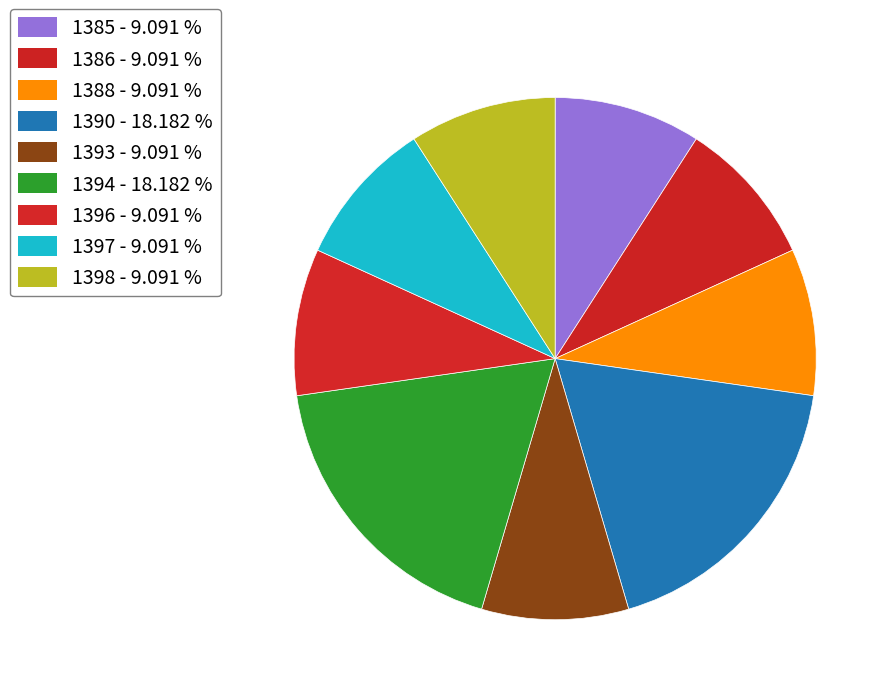

Count the number of slices in the pie.

9